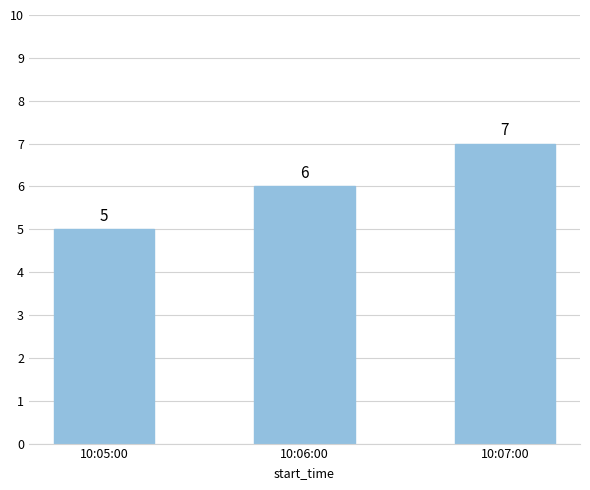

Approximately how many times larger is the value at 10:06:00 compared to 10:05:00?

1.2